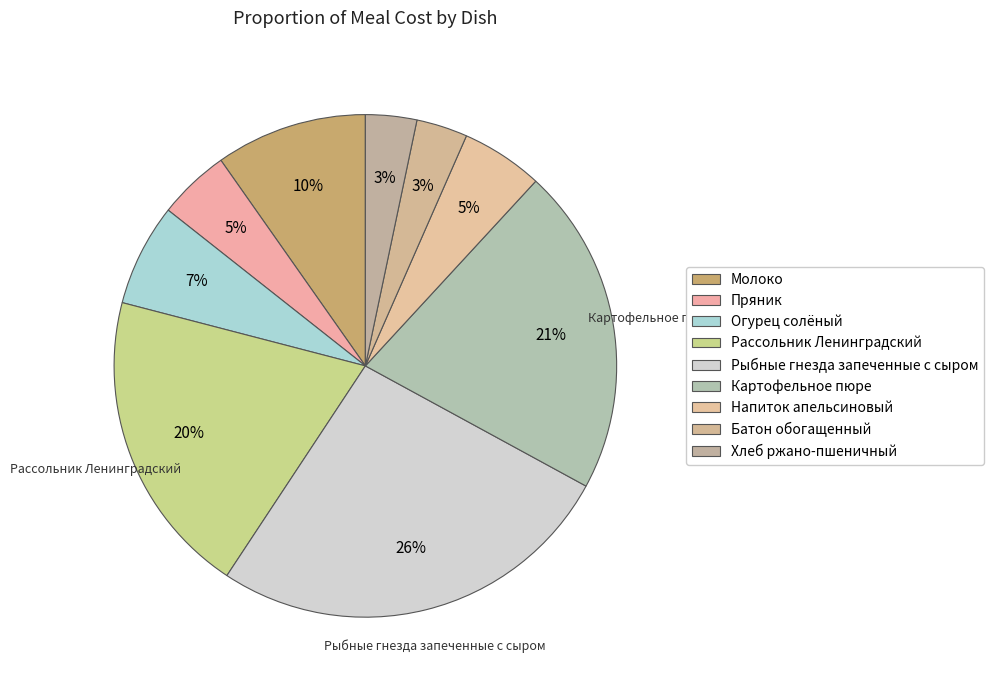

Count the number of slices in the pie.

9